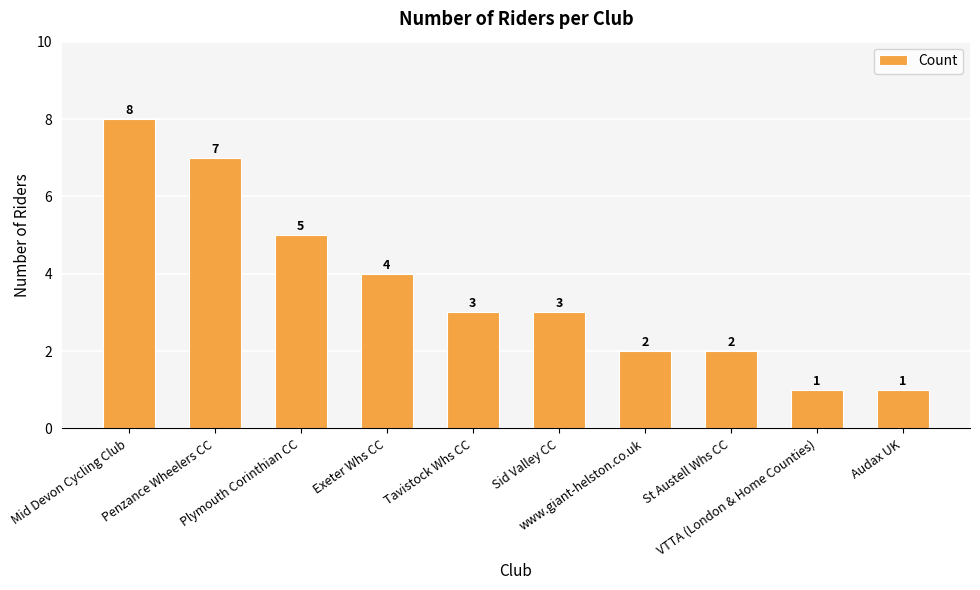

Where is the data nearest to the value 4?

Exeter Whs CC